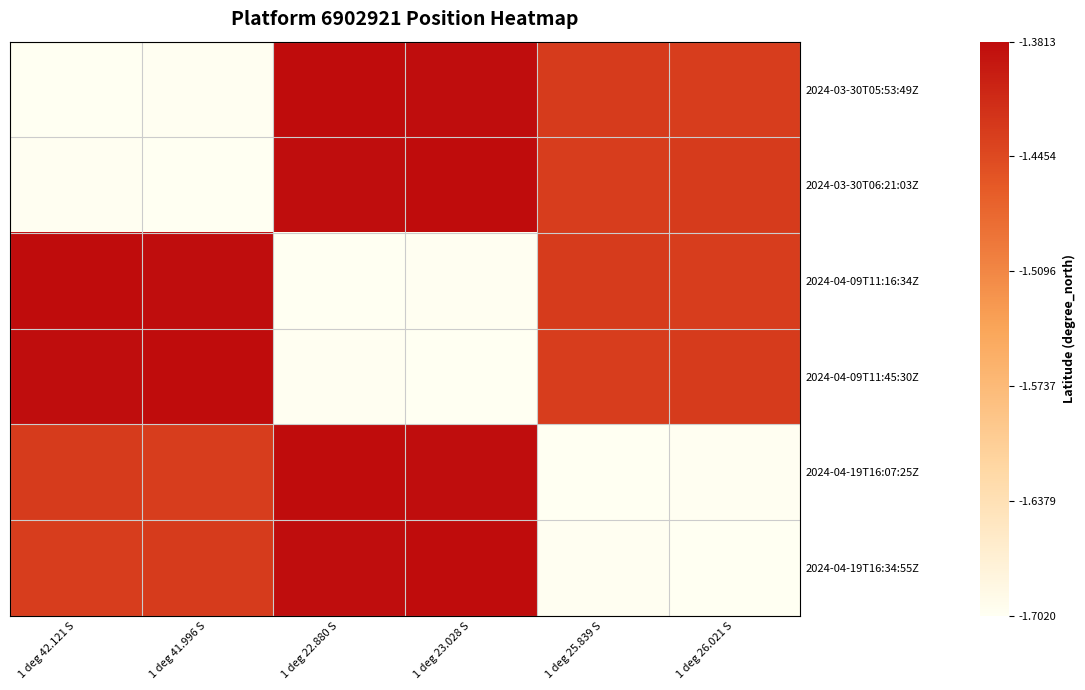

Reading left to right, extract all data points from this chart.

2024-03-30T05:53:49Z: 1 deg 42.121 S=0.0	1 deg 41.996 S=0.0	1 deg 22.880 S=1.0	1 deg 23.028 S=1.0	1 deg 25.839 S=0.8	1 deg 26.021 S=0.8
2024-03-30T06:21:03Z: 1 deg 42.121 S=0.0	1 deg 41.996 S=0.0	1 deg 22.880 S=1.0	1 deg 23.028 S=1.0	1 deg 25.839 S=0.8	1 deg 26.021 S=0.8
2024-04-09T11:16:34Z: 1 deg 42.121 S=1.0	1 deg 41.996 S=1.0	1 deg 22.880 S=0.0	1 deg 23.028 S=0.0	1 deg 25.839 S=0.8	1 deg 26.021 S=0.8
2024-04-09T11:45:30Z: 1 deg 42.121 S=1.0	1 deg 41.996 S=1.0	1 deg 22.880 S=0.0	1 deg 23.028 S=0.0	1 deg 25.839 S=0.8	1 deg 26.021 S=0.8
2024-04-19T16:07:25Z: 1 deg 42.121 S=0.8	1 deg 41.996 S=0.8	1 deg 22.880 S=1.0	1 deg 23.028 S=1.0	1 deg 25.839 S=0.0	1 deg 26.021 S=0.0
2024-04-19T16:34:55Z: 1 deg 42.121 S=0.8	1 deg 41.996 S=0.8	1 deg 22.880 S=1.0	1 deg 23.028 S=1.0	1 deg 25.839 S=0.0	1 deg 26.021 S=0.0